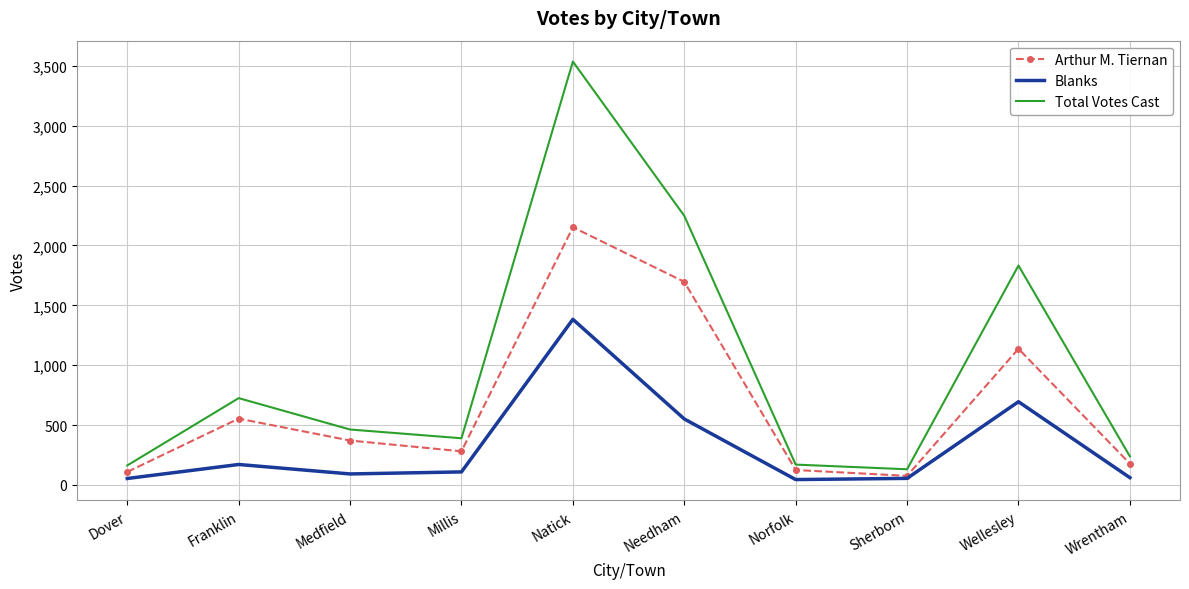

Which series changed the most between Wellesley and Wrentham?

Total Votes Cast